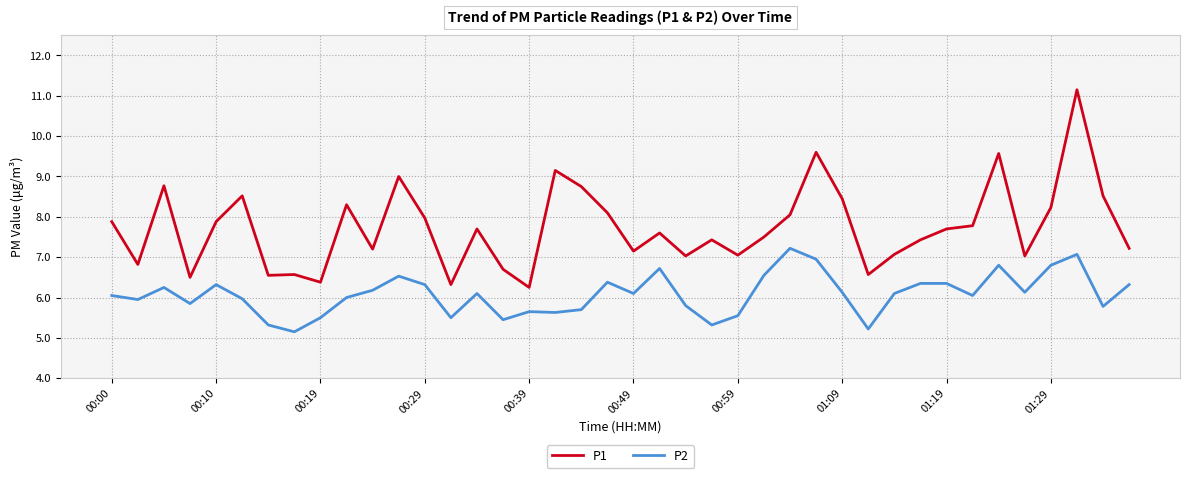

Rank the series by their maximum value, from highest to lowest.

P1, P2